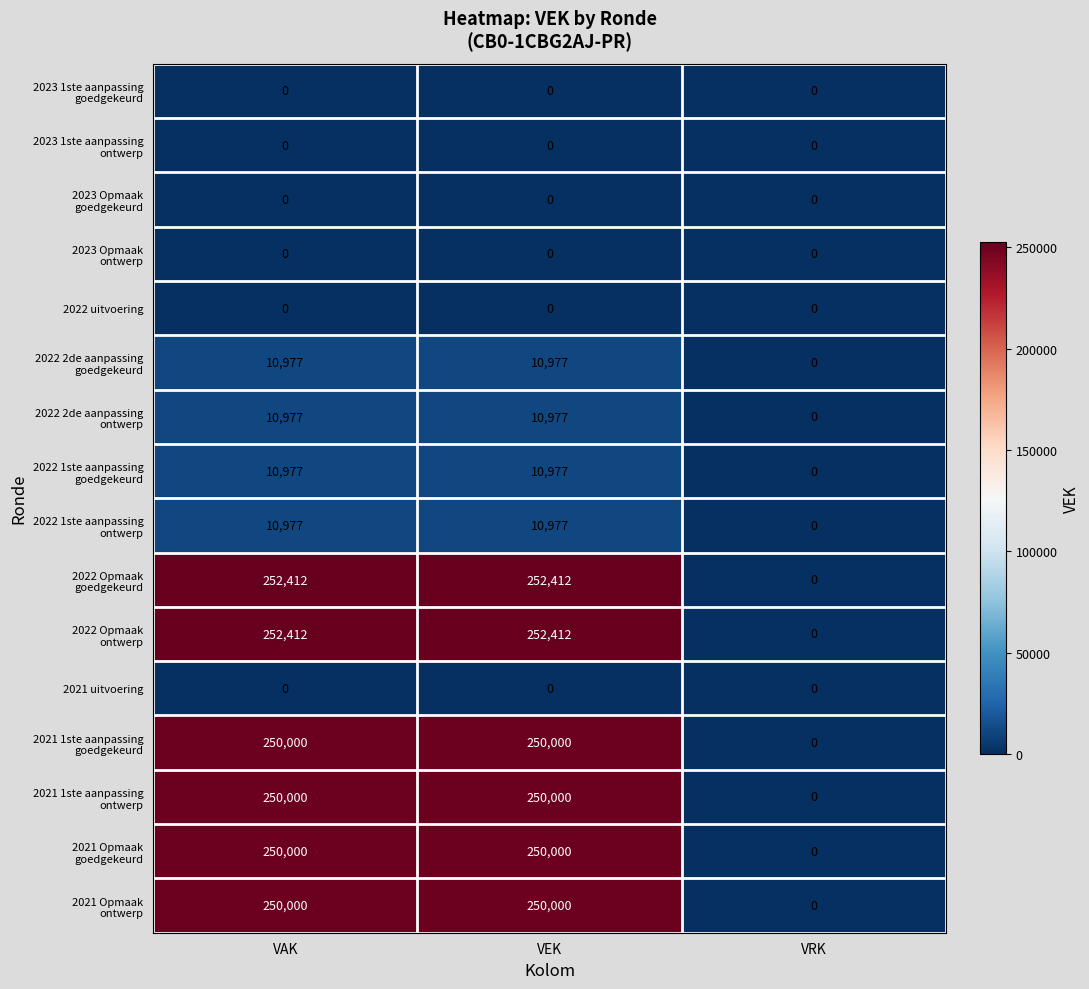

What is the greatest value displayed?

252412